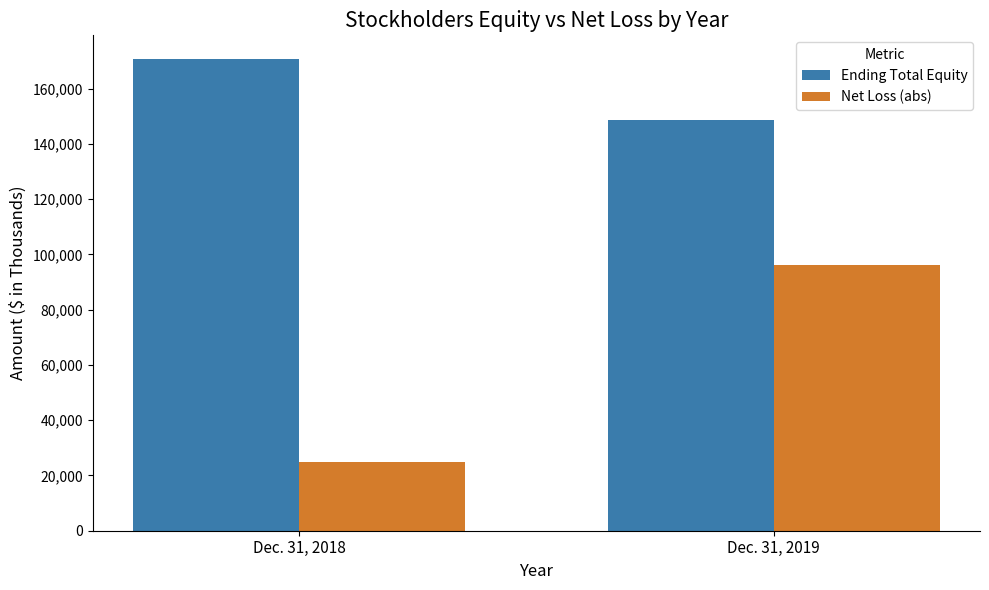

Does the chart contain any negative values?

No